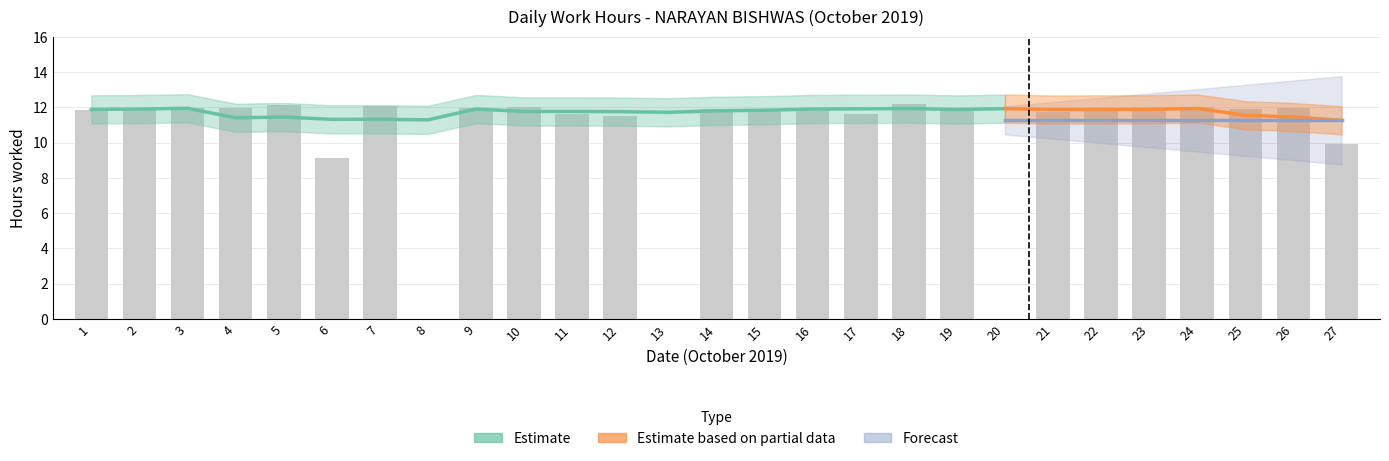

Reading left to right, transcribe all the data shown in this chart.

11.8	11.9	12.0	12.0	12.1	9.2	12.1	0.0	12.0	12.0	11.6	11.5	0.0	11.9	11.8	11.9	11.6	12.2	12.0	0.0	11.7	11.8	12.0	12.0	11.9	12.0	9.9